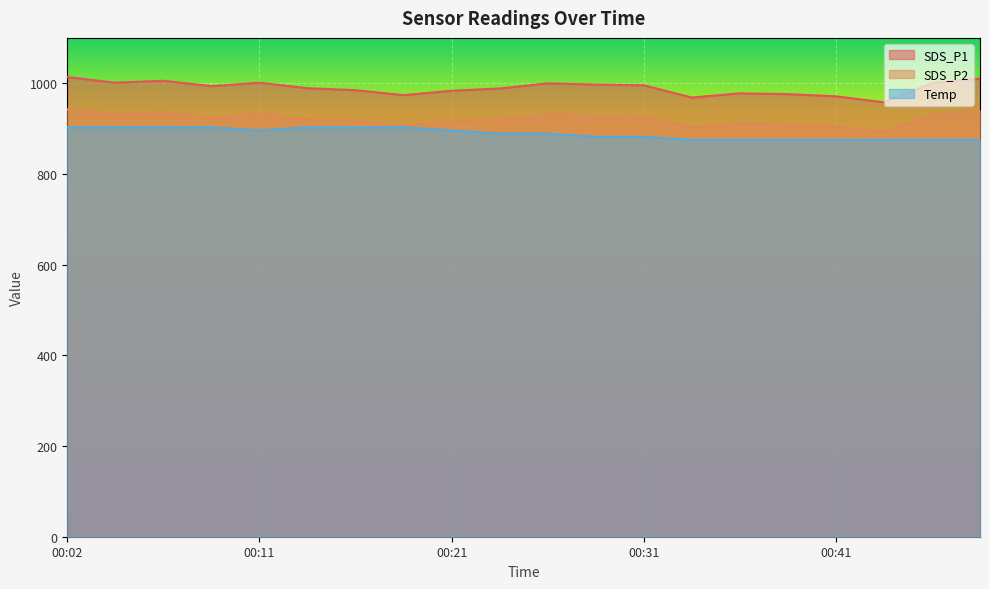

At 00:36, list the series in order from smallest to largest.

Temp, SDS_P2, SDS_P1